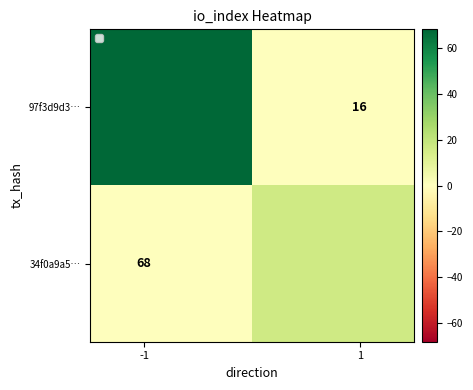

Which series has the widest spread of values?

97f3d9d3…